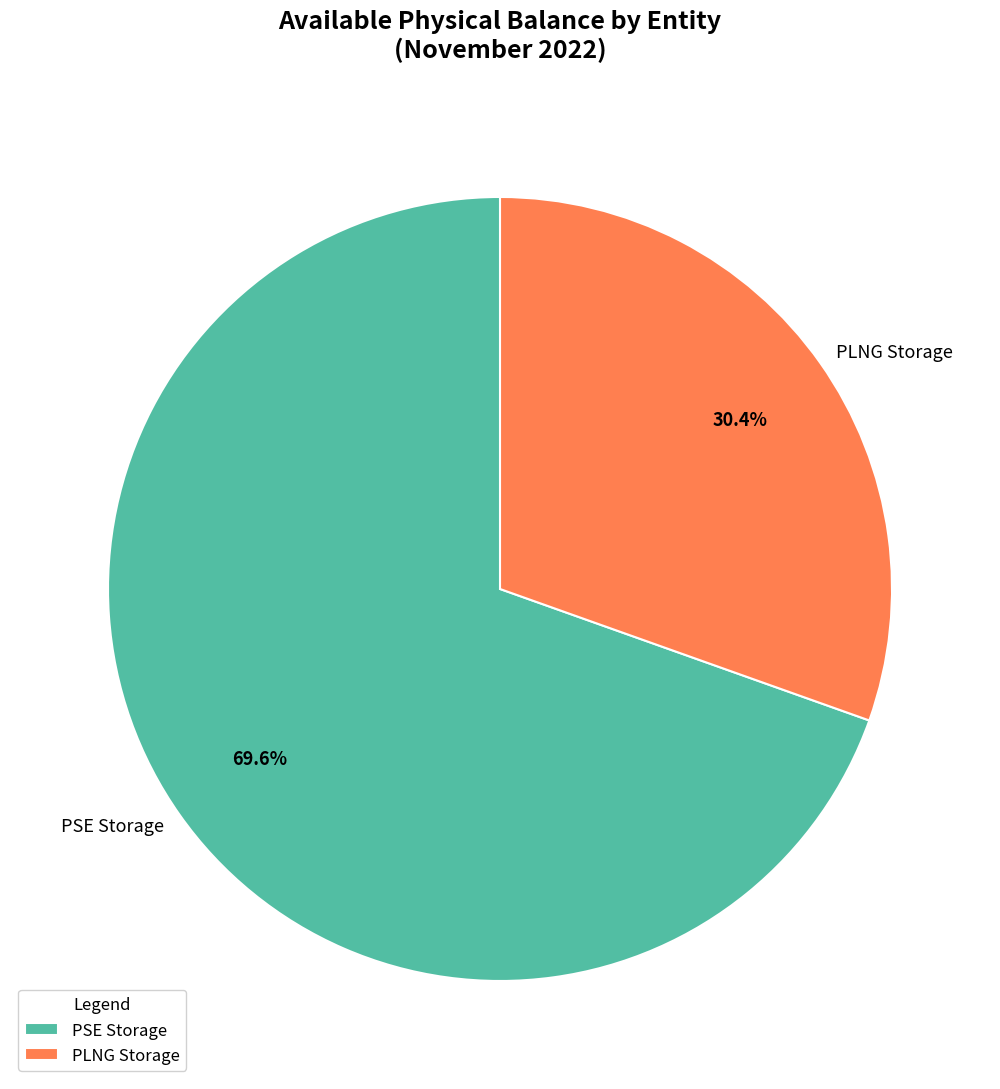

What percentage do PLNG and PSE together represent?

100.0%